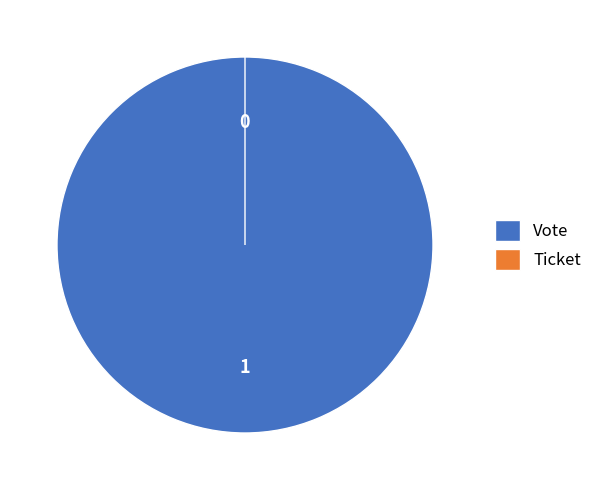

Is it true that Ticket is 11% of the pie?

False